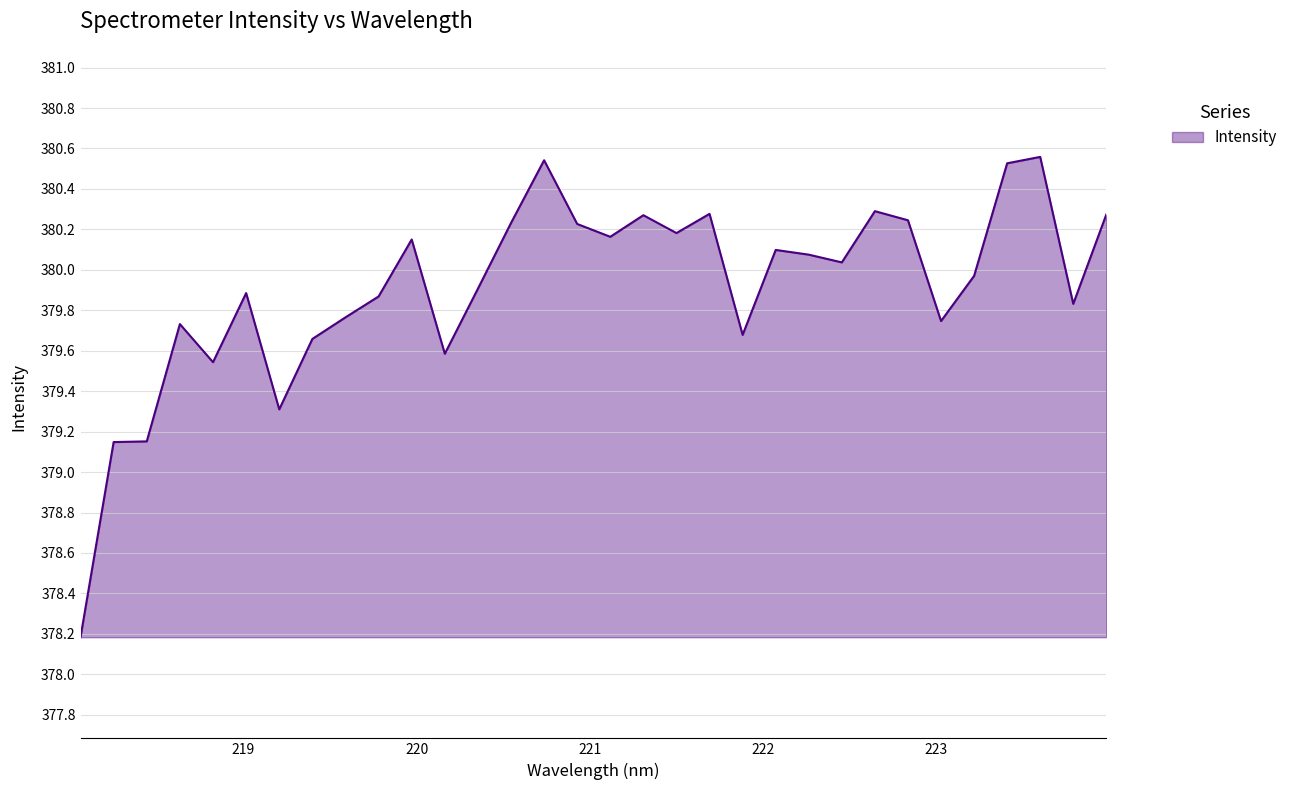

How many values are below 380?

16